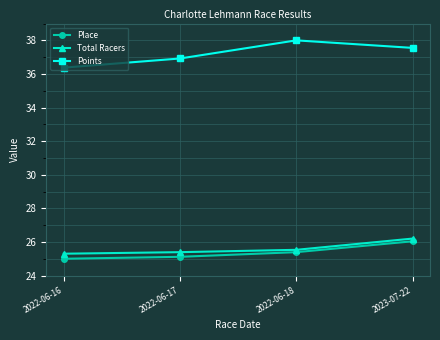

The Points series shows 53.2 at 2022-06-16. True or false?

False